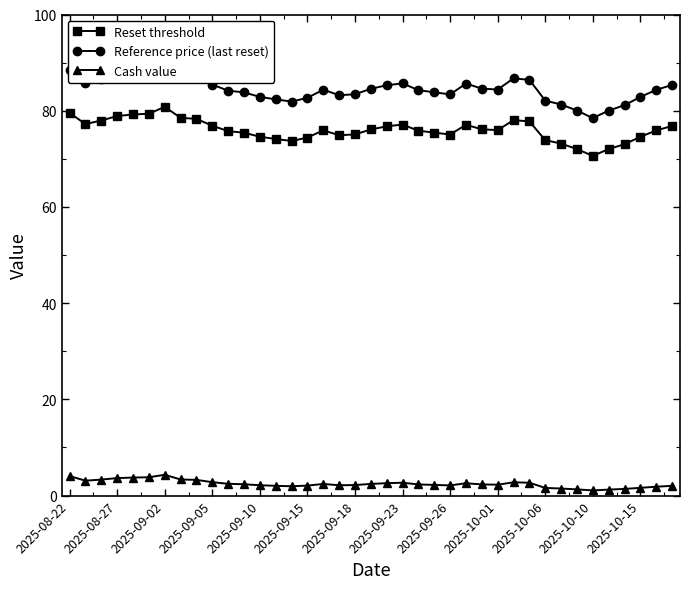

How many lines are shown in the chart?

3